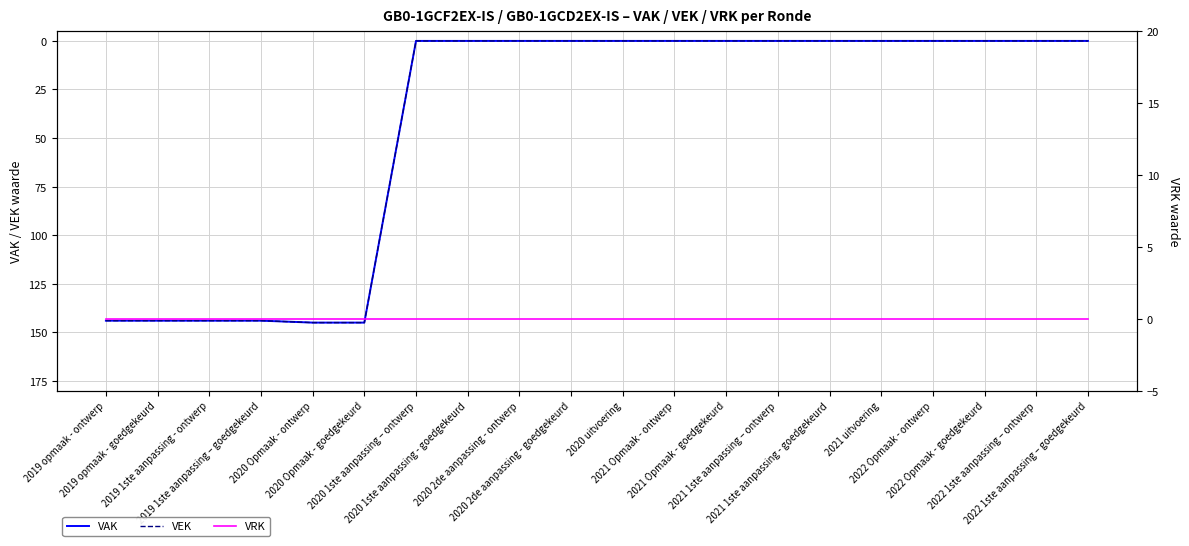

The VEK series shows 0 at 2021 1ste aanpassing – ontwerp. True or false?

True